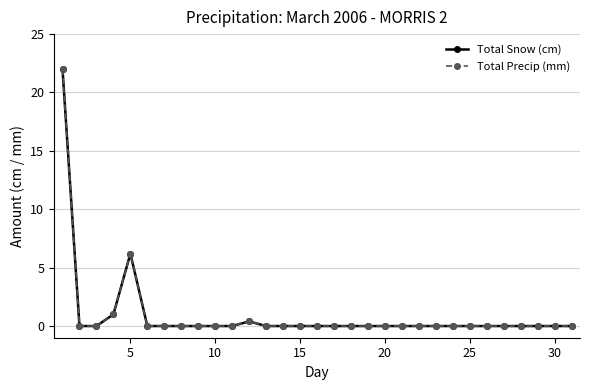

Does the chart have visible grid lines?

Yes